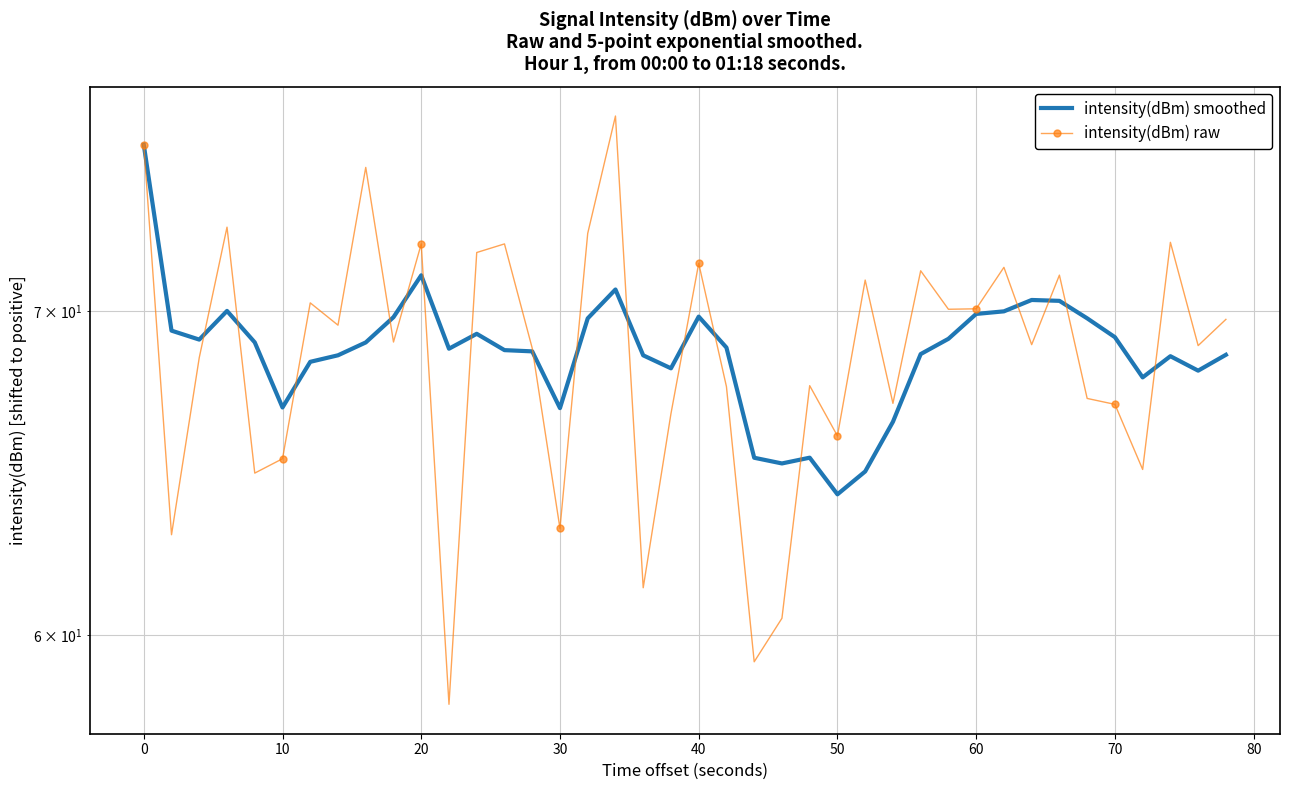

Is this an area chart (filled region under the line)?

No